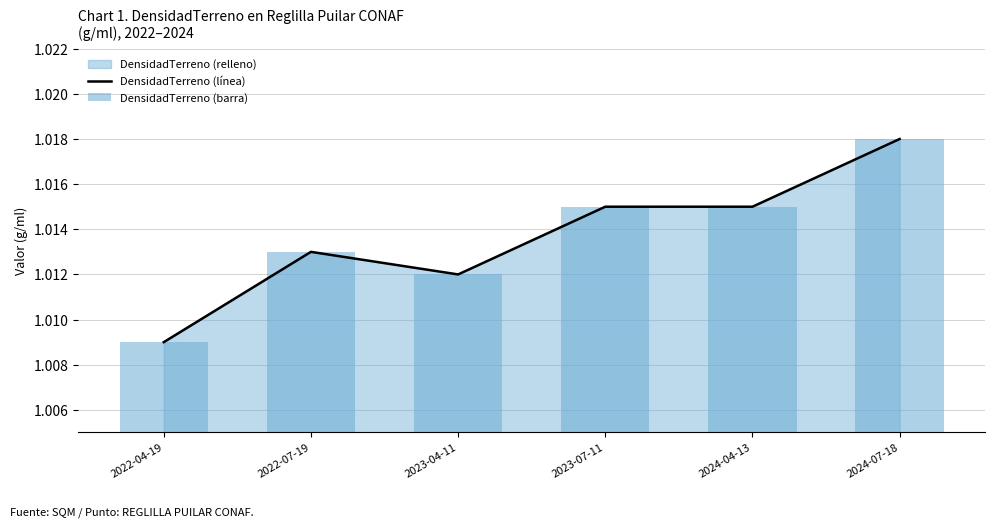

Does the chart contain any negative values?

No